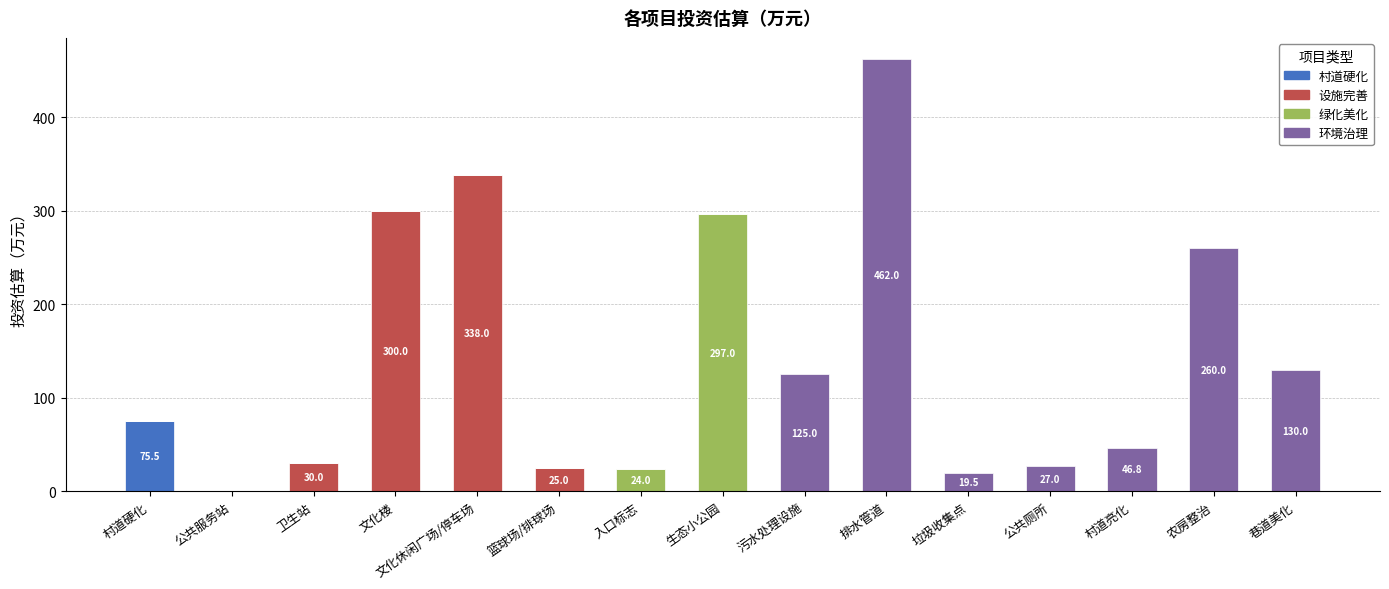

Between 村道硬化 and 卫生站, which series saw the biggest shift?

村道硬化